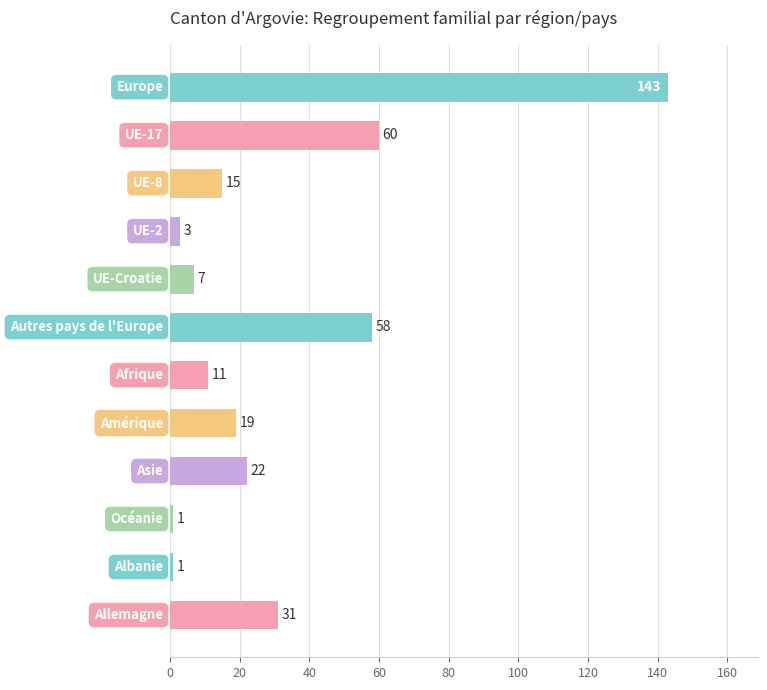

Count the number of data series in this chart.

1